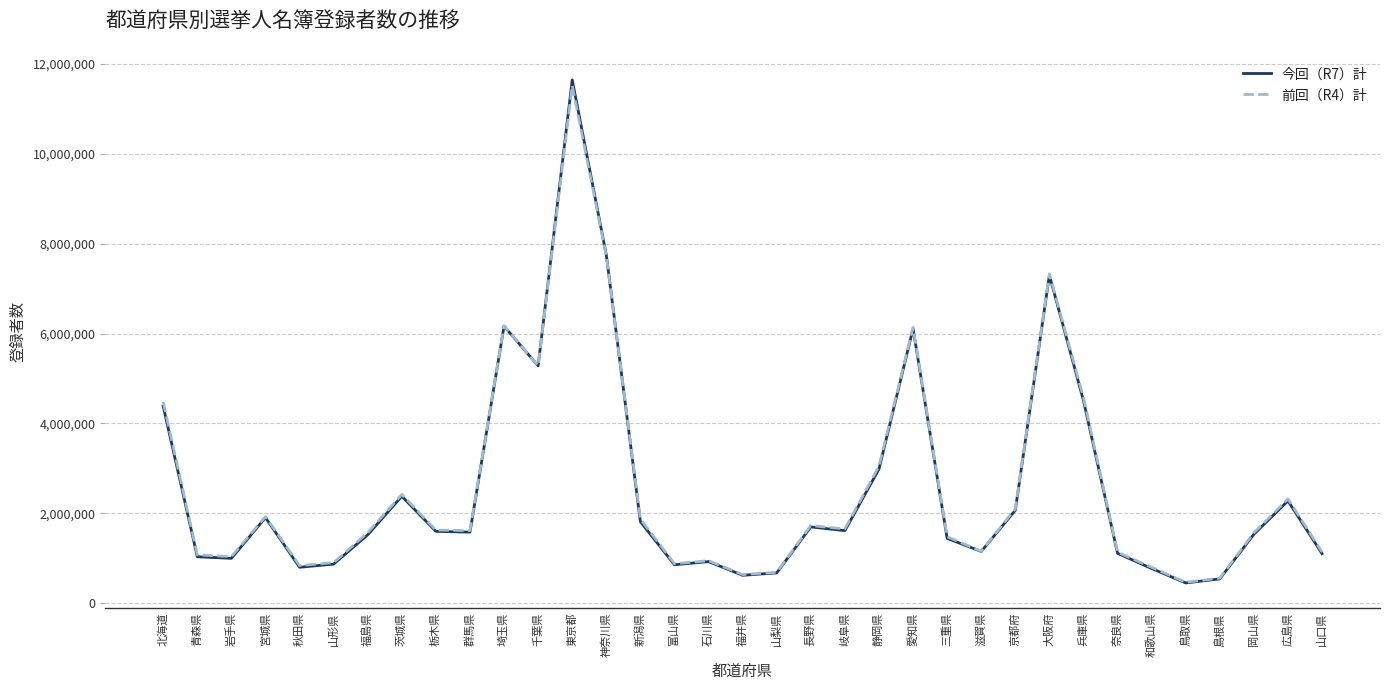

At which label does 前回（R4）計 first exceed 1614952?

北海道